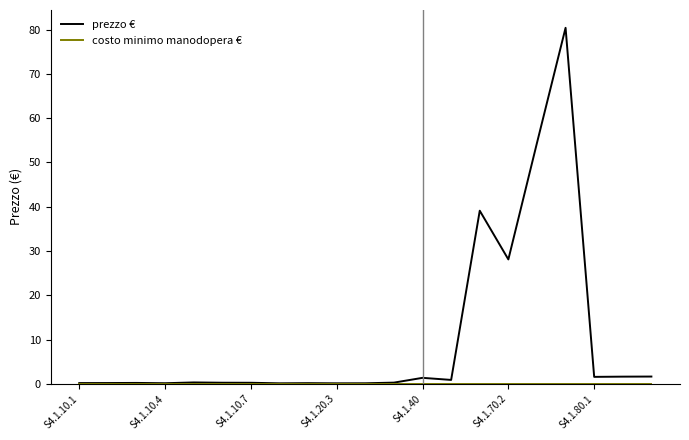

Which series has the largest range (max minus min)?

prezzo €